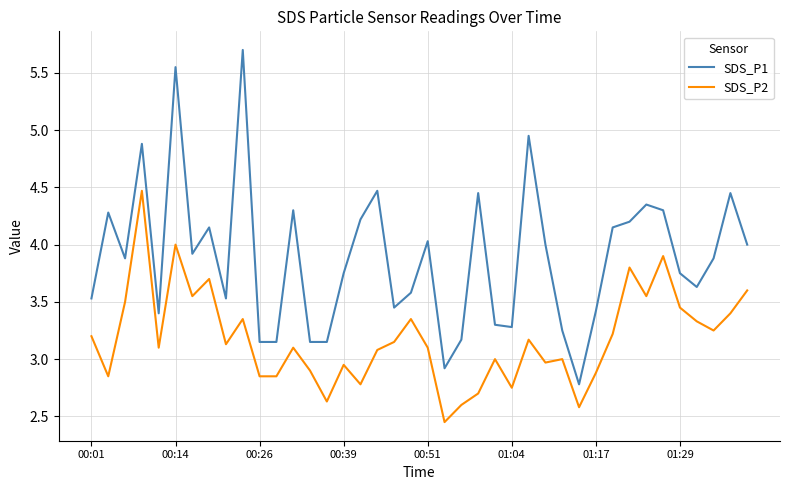

True or false: SDS_P1 and SDS_P2 cross at least once.

False